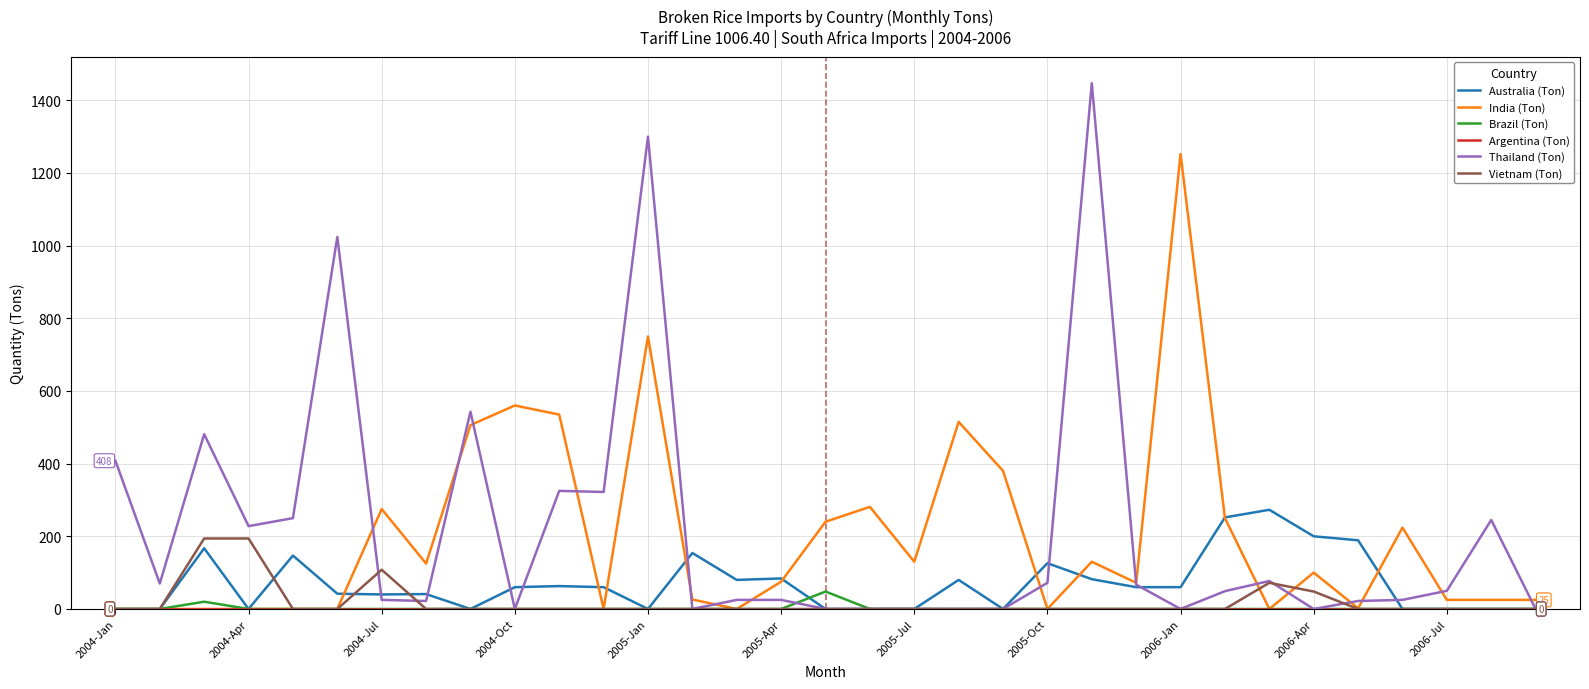

Which series has the largest range (max minus min)?

Thailand (Ton)